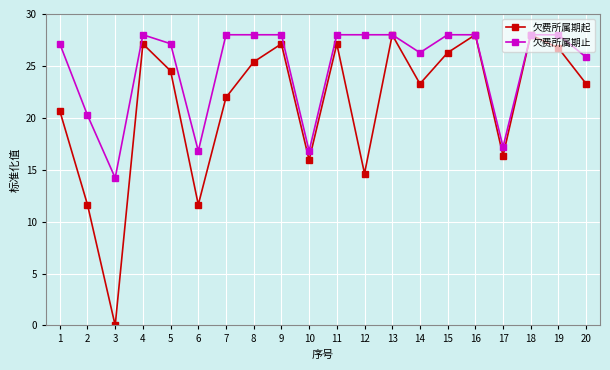

What is the difference between the highest and lowest values at 20?

2.6